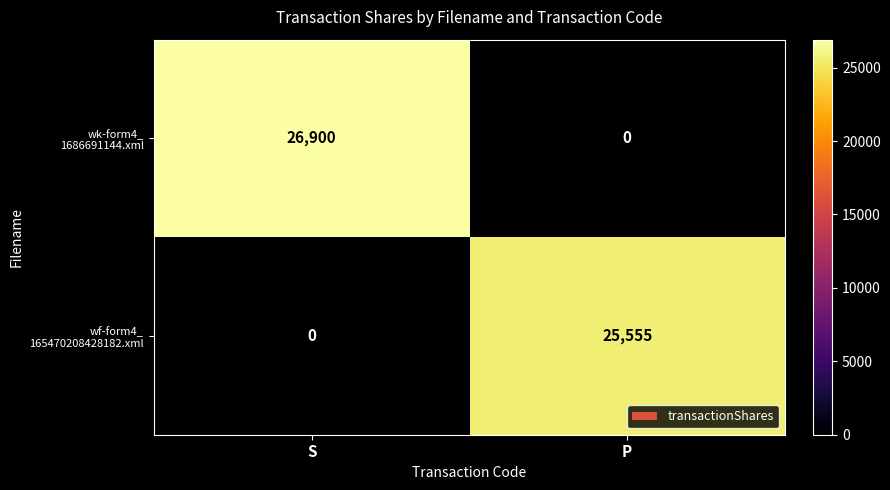

What is the spread (max minus min) of values at P?

25555